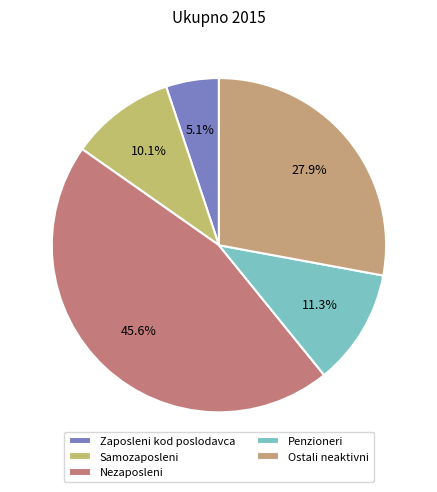

How many slices are in this pie chart?

5